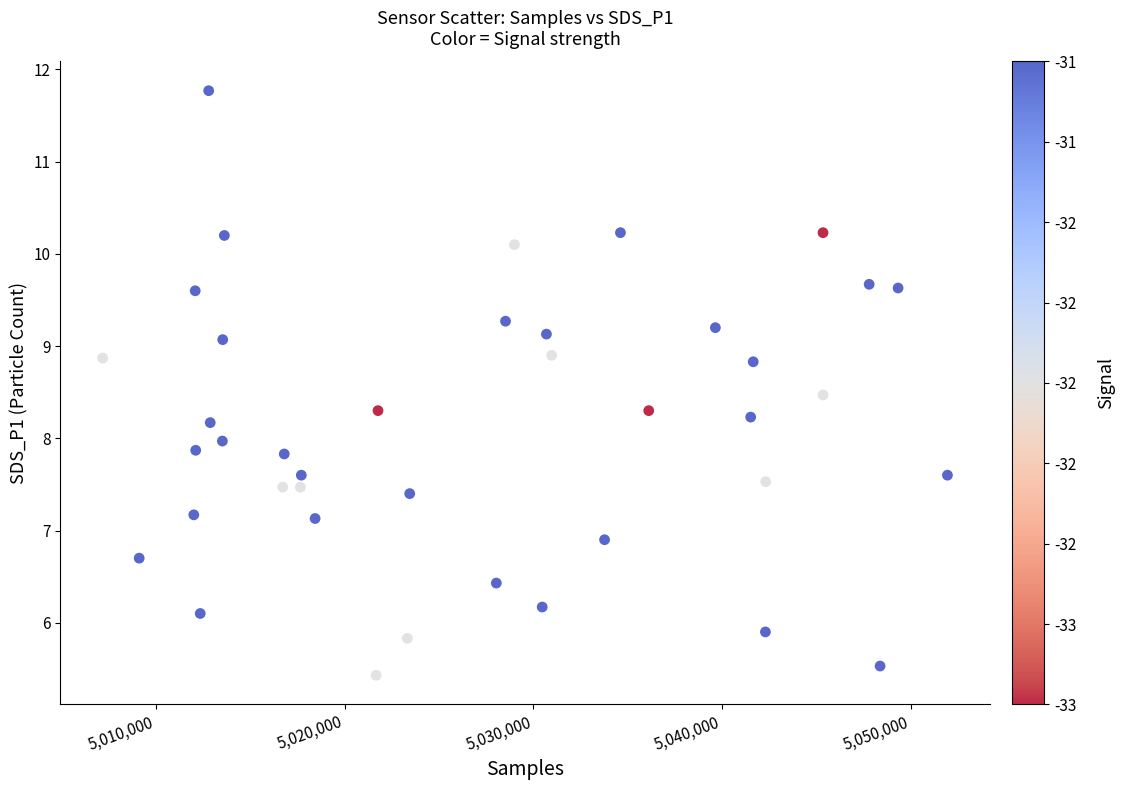

What is the range of Y values (max minus min)?

6.3